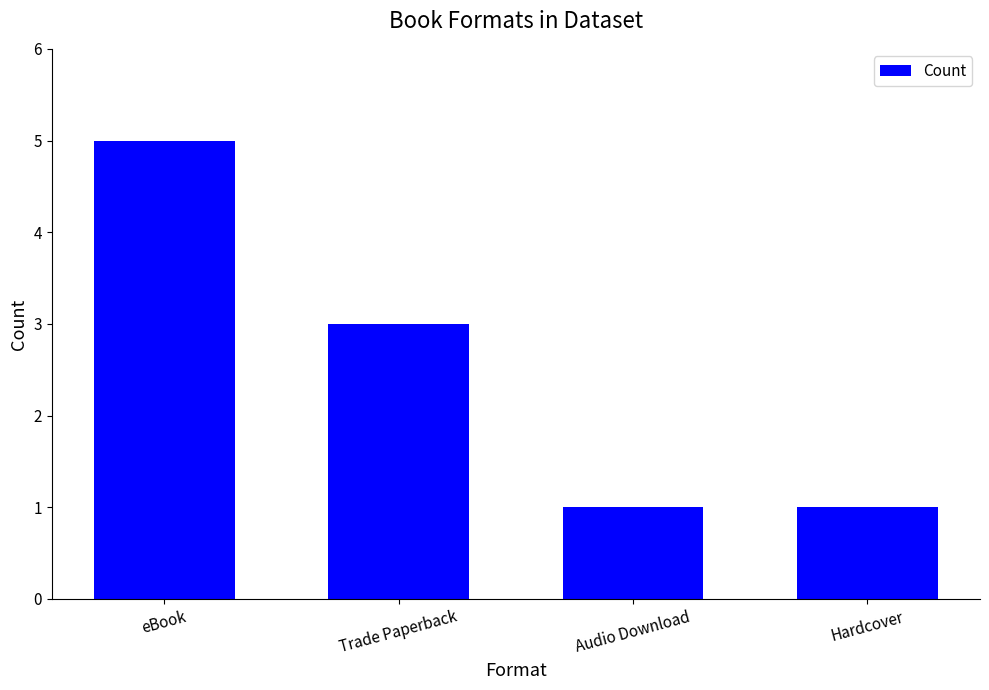

What position from the left is Trade Paperback?

2